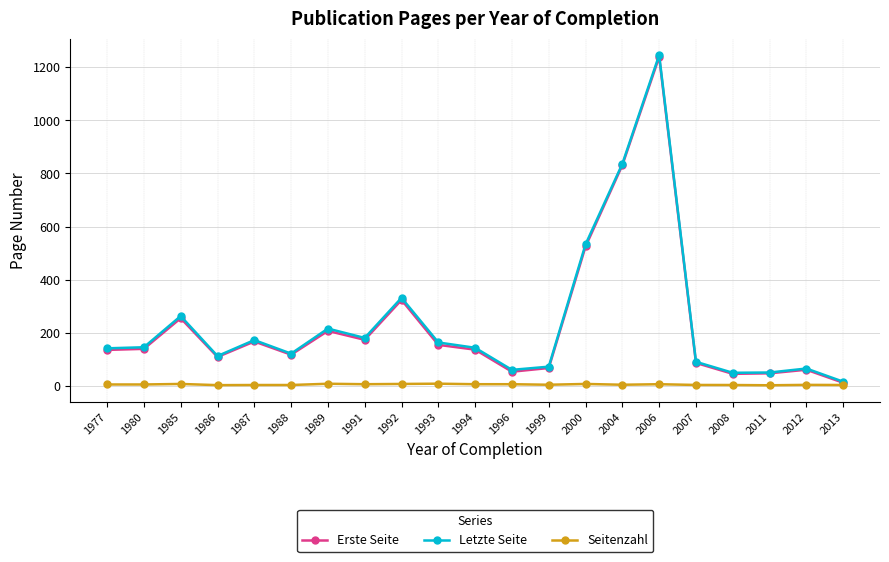

The Letzte Seite series shows 181.0 at 1991. True or false?

True